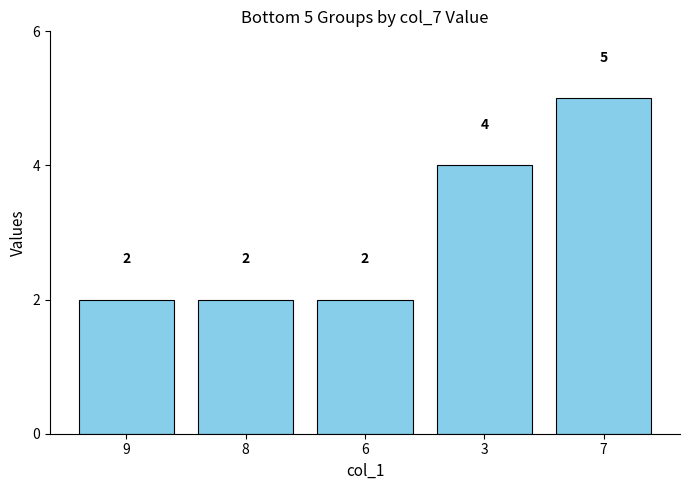

Reading left to right, what are all the values shown in this chart?

9=2	8=2	6=2	3=4	7=5